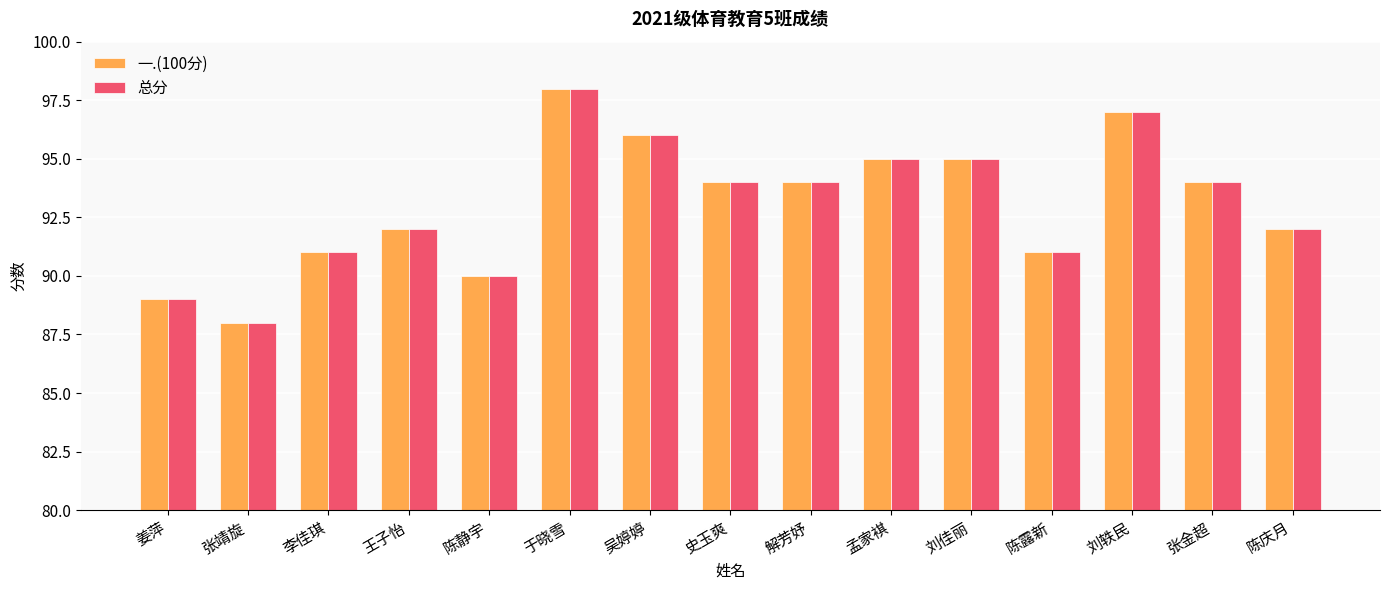

Reading left to right, transcribe all the data shown in this chart.

一.(100分): 姜萍=89	张靖旋=88	李佳琪=91	王子怡=92	陈静宇=90	于晓雪=98	吴婷婷=96	史玉爽=94	解芳妤=94	孟家褀=95	刘佳丽=95	陈露新=91	刘轶民=97	张金超=94	陈庆月=92
总分: 姜萍=89	张靖旋=88	李佳琪=91	王子怡=92	陈静宇=90	于晓雪=98	吴婷婷=96	史玉爽=94	解芳妤=94	孟家褀=95	刘佳丽=95	陈露新=91	刘轶民=97	张金超=94	陈庆月=92